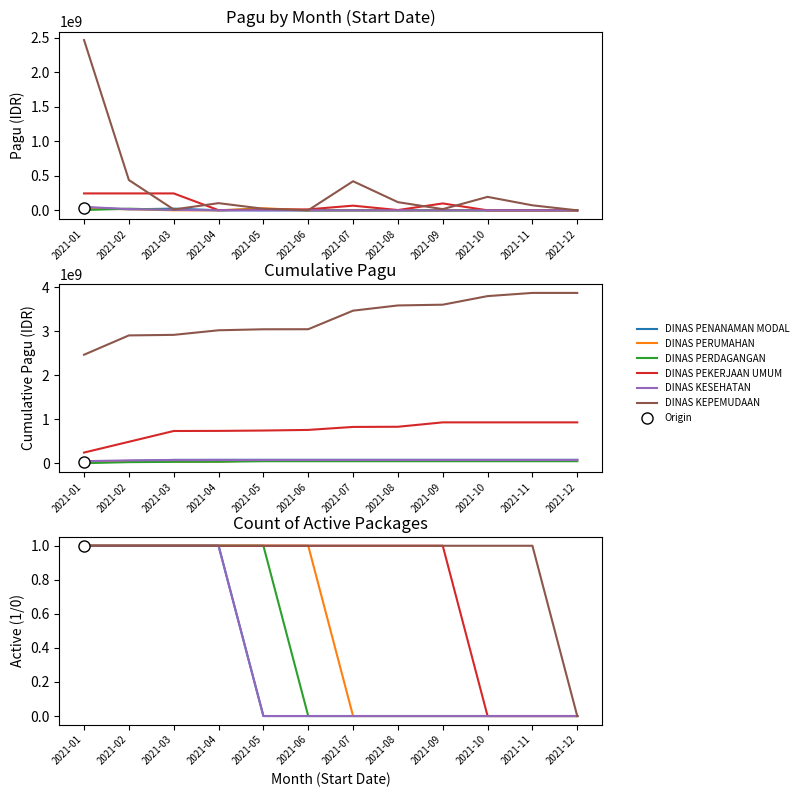

Reading right to left, list all the values displayed in this chart.

DINAS PENANAMAN MODAL: 2021-12=0	2021-11=0	2021-10=0	2021-09=0	2021-08=0	2021-07=0	2021-06=0	2021-05=0	2021-04=1	2021-03=1	2021-02=1	2021-01=1
DINAS PERUMAHAN: 2021-12=0	2021-11=0	2021-10=0	2021-09=0	2021-08=0	2021-07=0	2021-06=1	2021-05=1	2021-04=1	2021-03=1	2021-02=1	2021-01=1
DINAS PERDAGANGAN: 2021-12=0	2021-11=0	2021-10=0	2021-09=0	2021-08=0	2021-07=0	2021-06=0	2021-05=1	2021-04=1	2021-03=1	2021-02=1	2021-01=1
DINAS PEKERJAAN UMUM: 2021-12=0	2021-11=0	2021-10=0	2021-09=1	2021-08=1	2021-07=1	2021-06=1	2021-05=1	2021-04=1	2021-03=1	2021-02=1	2021-01=1
DINAS KESEHATAN: 2021-12=0	2021-11=0	2021-10=0	2021-09=0	2021-08=0	2021-07=0	2021-06=0	2021-05=0	2021-04=1	2021-03=1	2021-02=1	2021-01=1
DINAS KEPEMUDAAN: 2021-12=0	2021-11=1	2021-10=1	2021-09=1	2021-08=1	2021-07=1	2021-06=1	2021-05=1	2021-04=1	2021-03=1	2021-02=1	2021-01=1